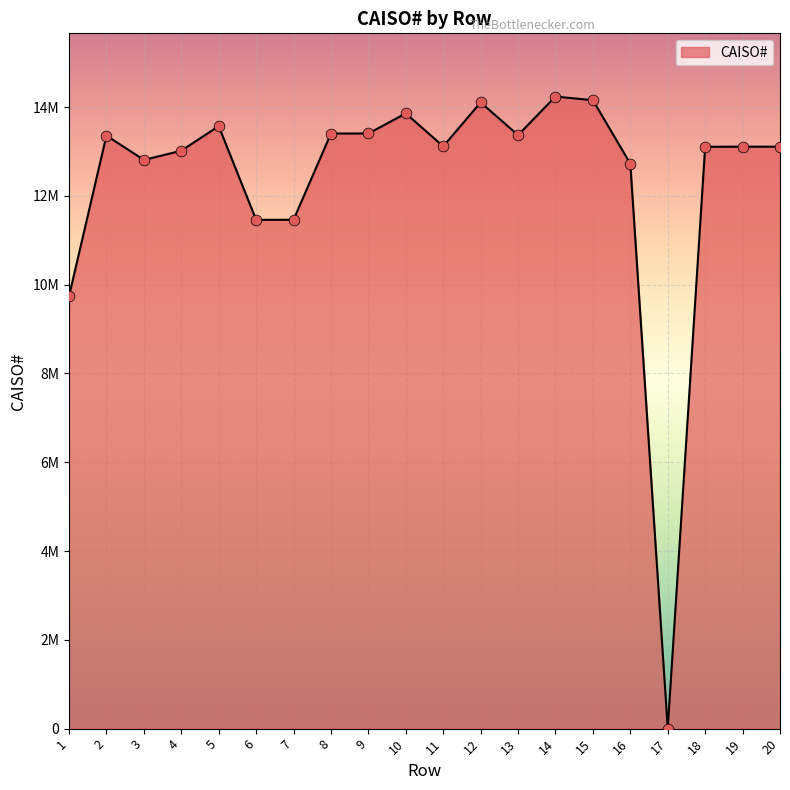

What is the change in value from 3 to 10?

+1047654